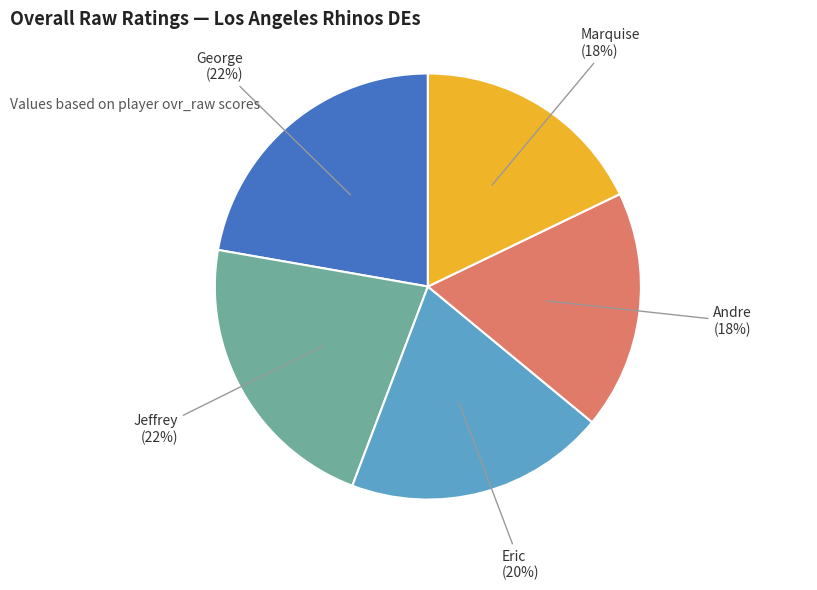

Is there a majority slice in this chart?

No